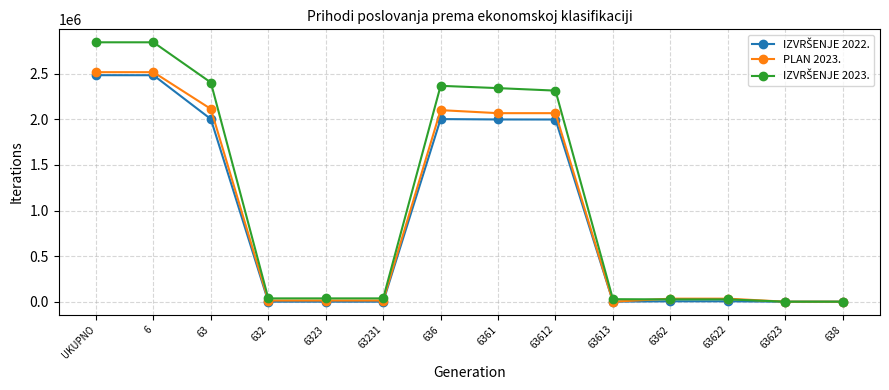

At how many categories does at least one series exceed 1104590?

6